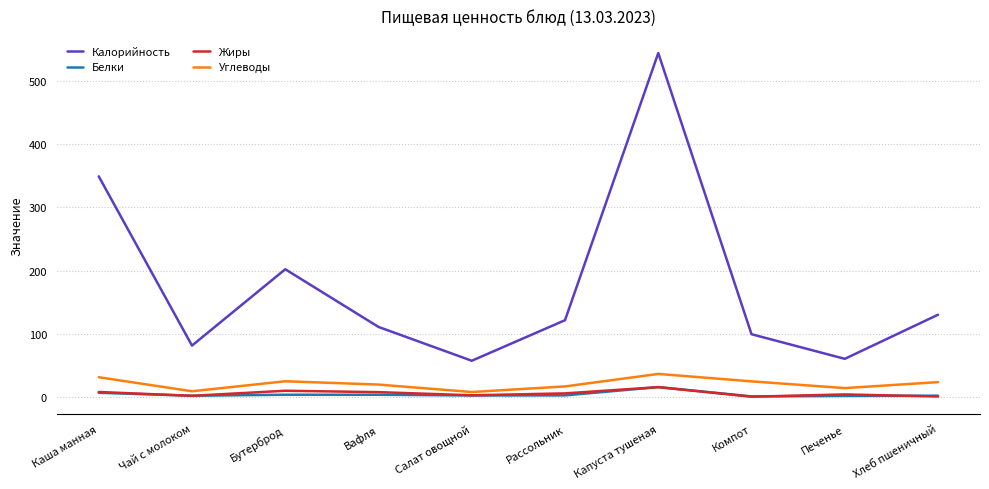

What is the approximate value of Белки at Компот?

0.5